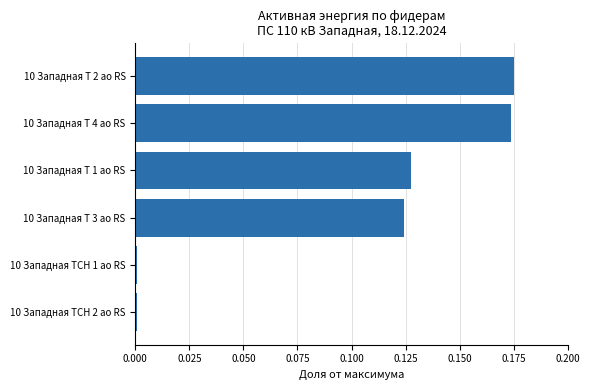

The value at 10 Западная Т 2 ао RS is 0.1. True or false?

False